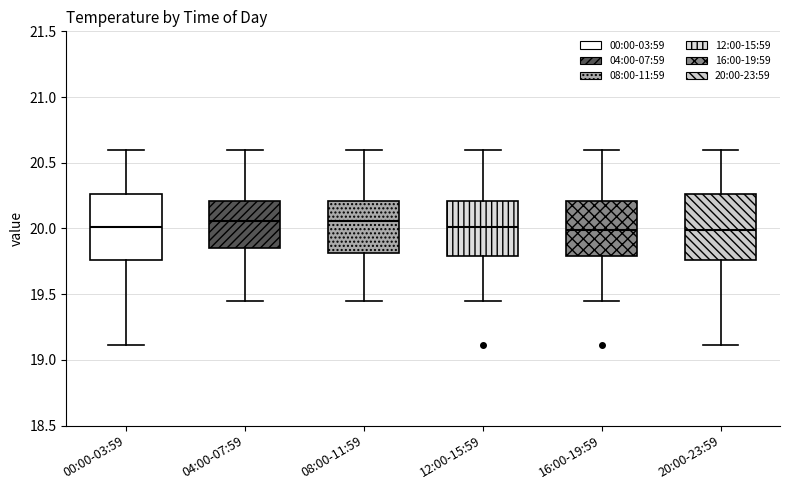

Reading left to right, read every box against the y-axis: the position of its median line, the range the box covers, and the ends of its whiskers. The values are not printed on the chart, so give them approximately, as read against the axis.

00:00-03:59: median 20.00, box 19.75 to 20.25, whiskers 19.10 to 20.60
04:00-07:59: median 20.05, box 19.85 to 20.20, whiskers 19.45 to 20.60
08:00-11:59: median 20.05, box 19.80 to 20.20, whiskers 19.45 to 20.60
12:00-15:59: median 20.00, box 19.80 to 20.20, whiskers 19.45 to 20.60
16:00-19:59: median 20.00, box 19.80 to 20.20, whiskers 19.45 to 20.60
20:00-23:59: median 20.00, box 19.75 to 20.25, whiskers 19.10 to 20.60